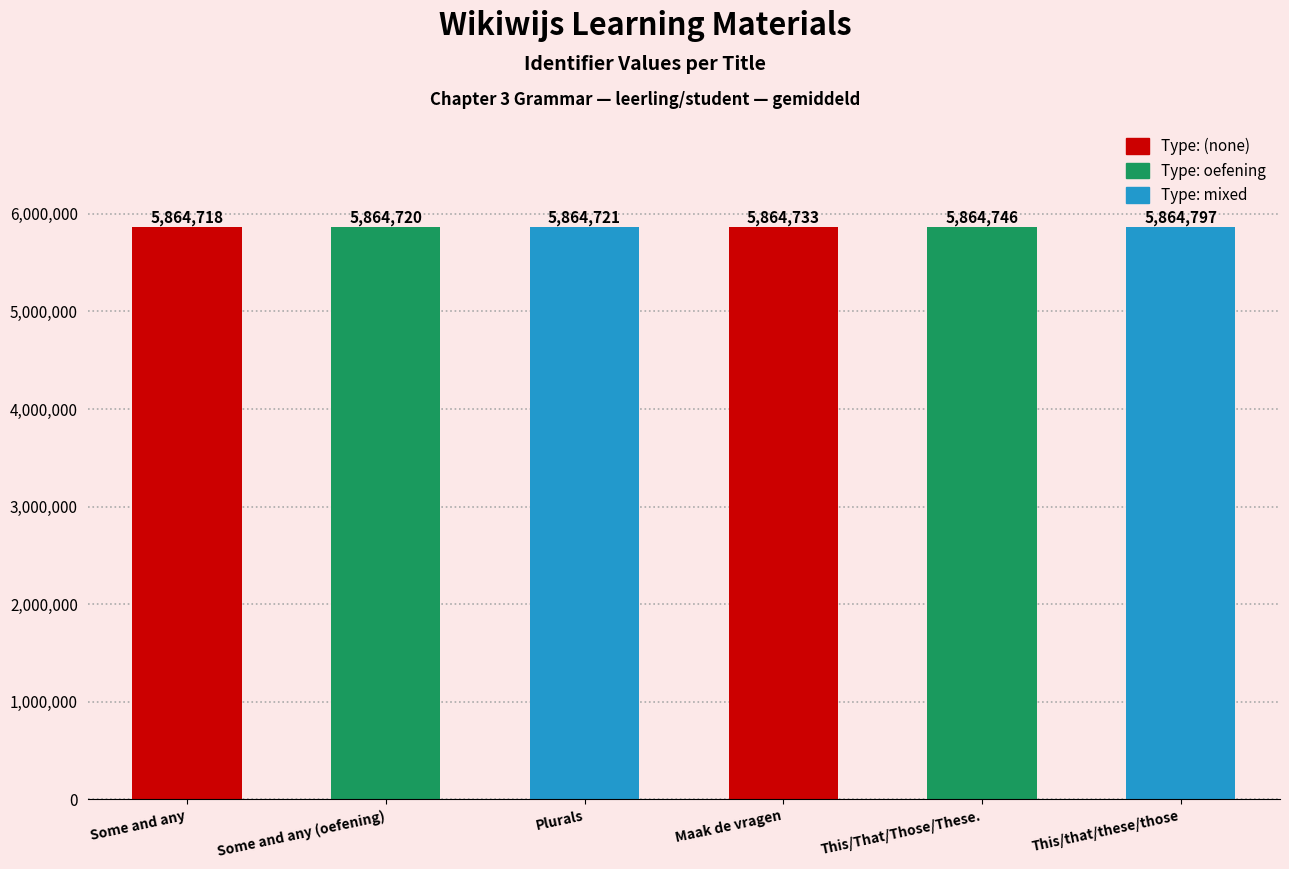

What is the value of the 3rd bar from the left?

5864721